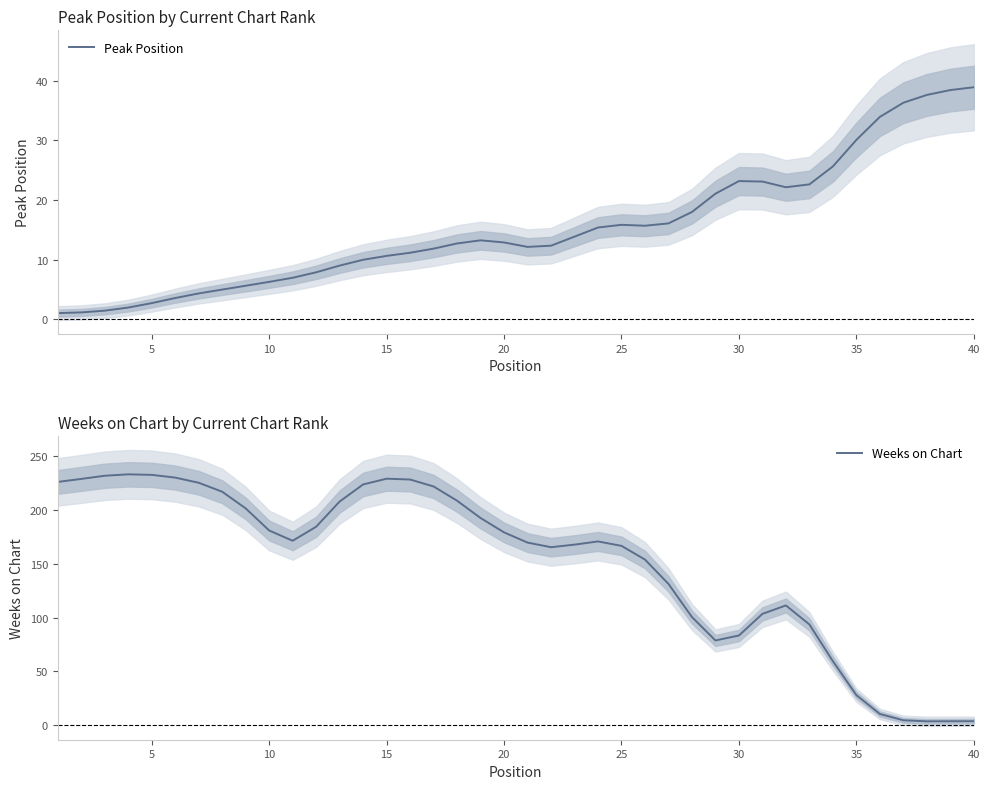

Which series has the largest total across all categories?

Weeks on Chart